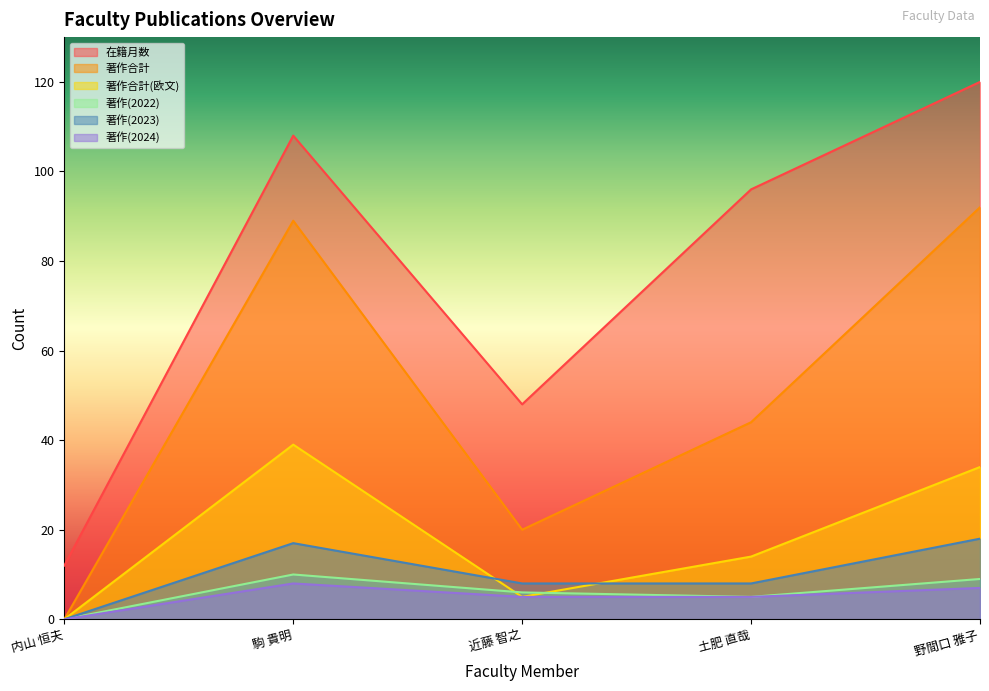

What is the highest value of the 著作(2023) series?

18